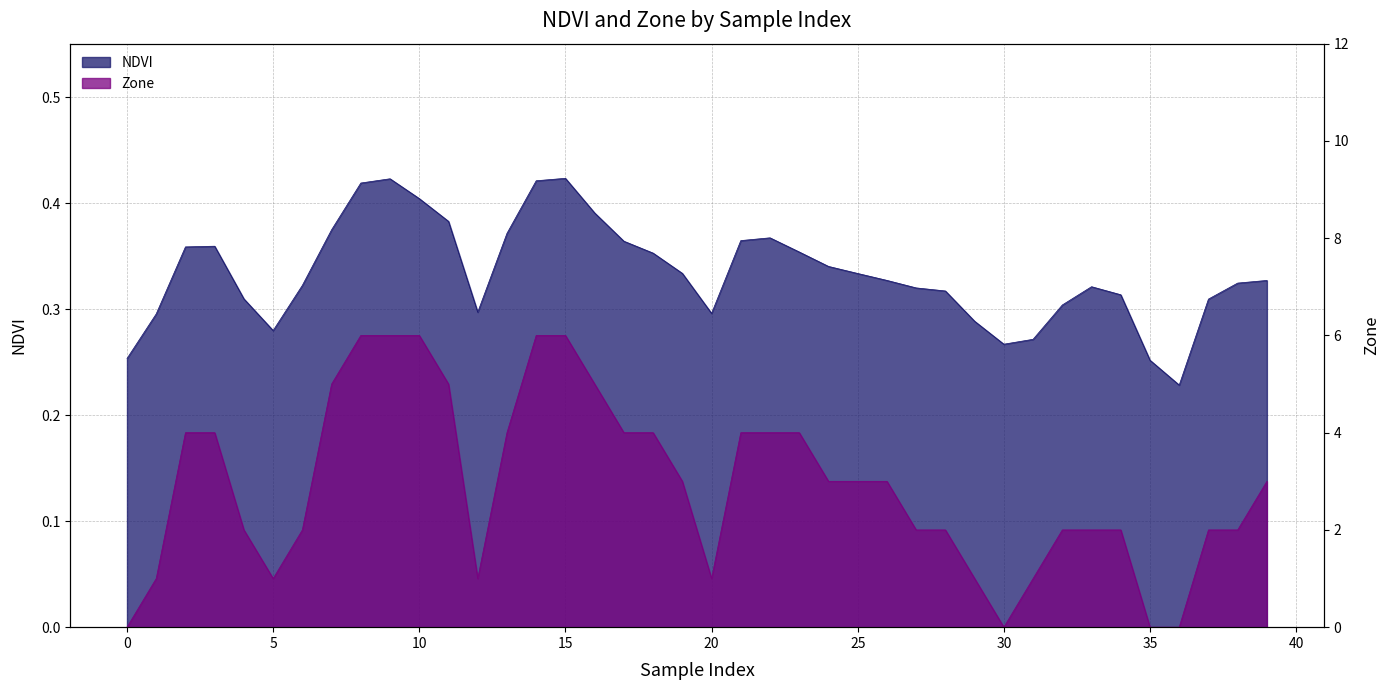

What are all the series names shown in the legend?

NDVI, Zone